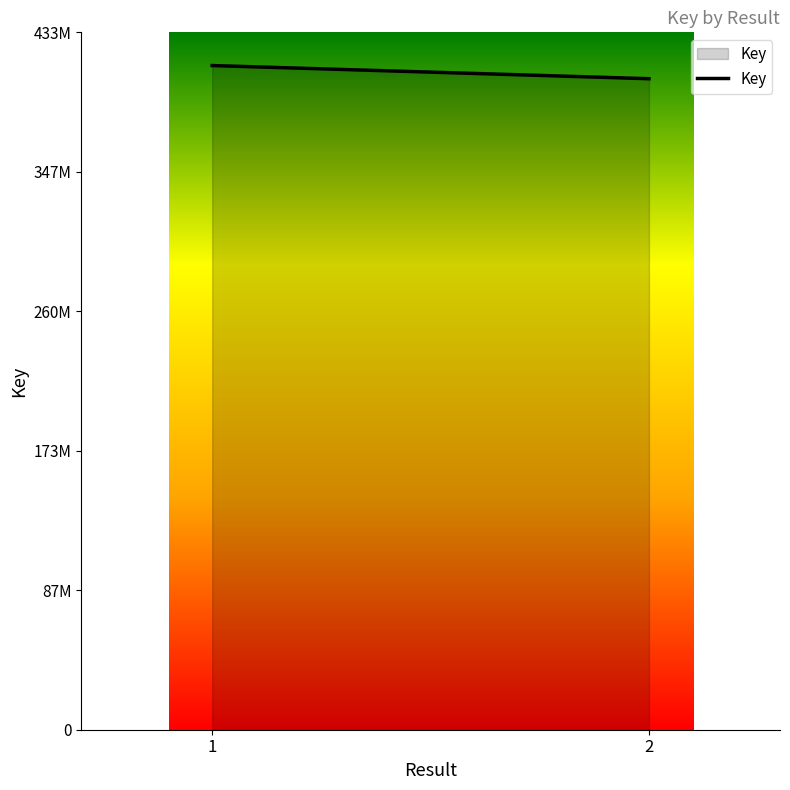

List the labels in order of value, largest first.

1, 2